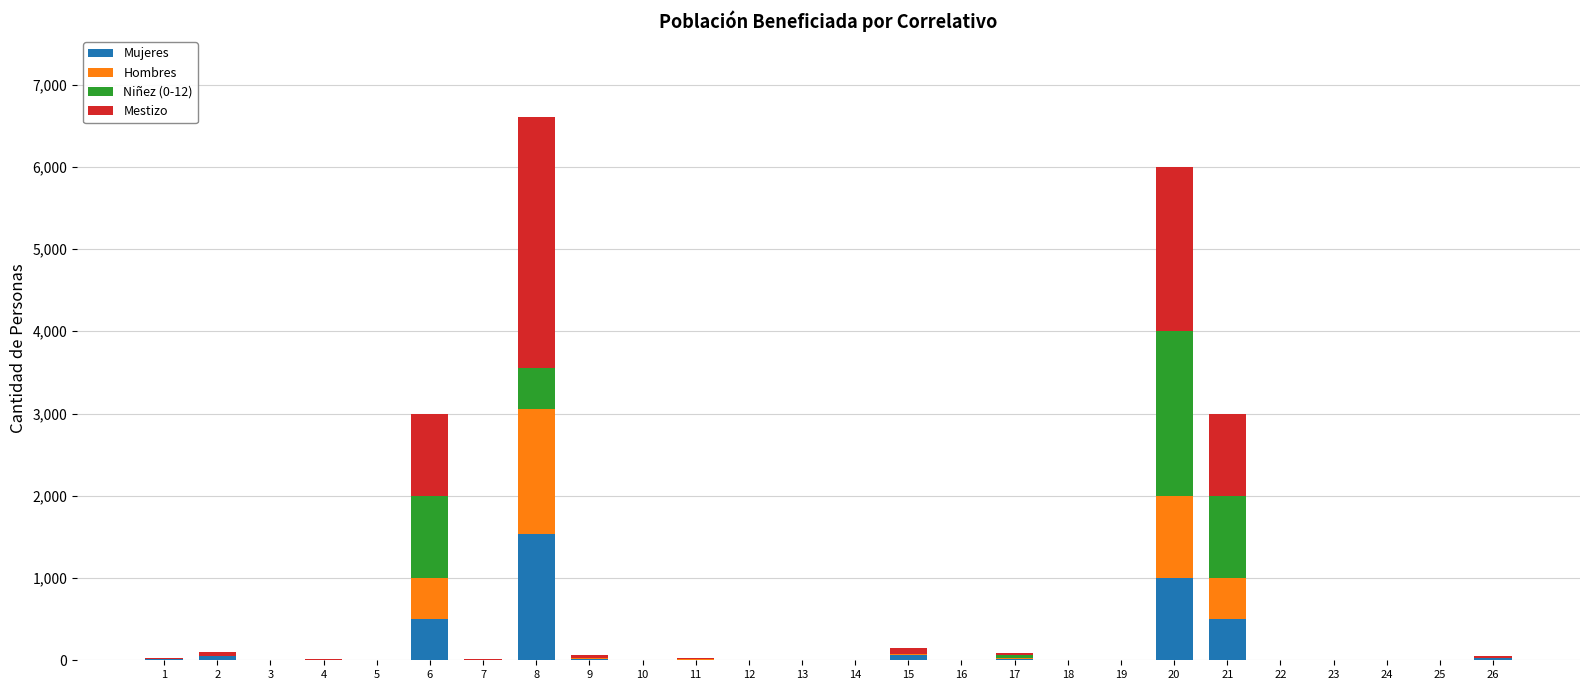

Are the bars horizontal?

No